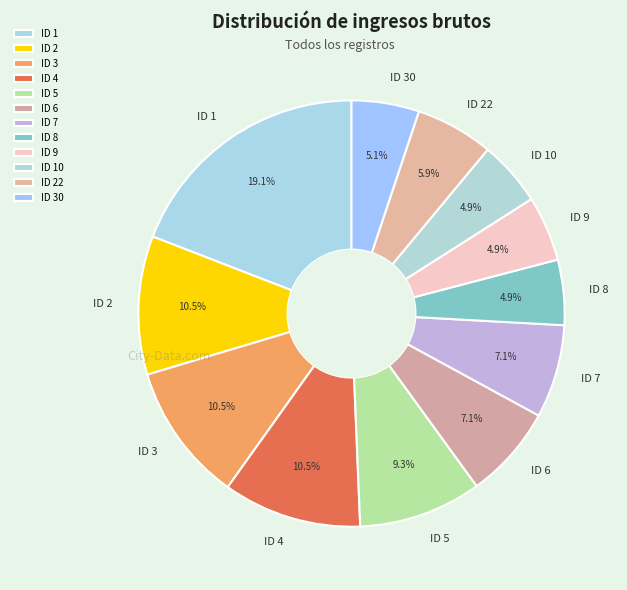

How much of the chart is everything except ID 10?

95.1%